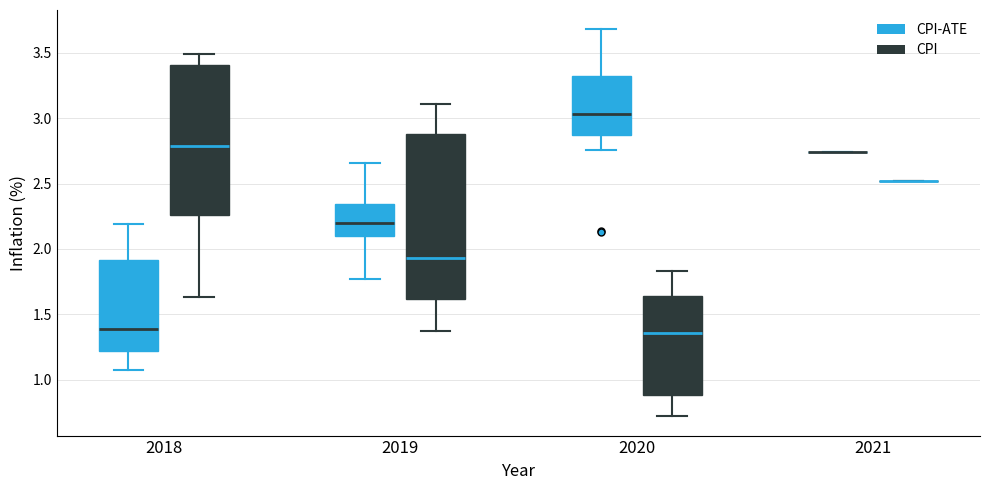

Reading left to right, transcribe this box plot: for each box, give where its median line is, the range the box spans, and where its two whiskers end, as read against the y-axis. The values are not printed on the chart, so give them approximately, as read against the axis.

2018 (CPI-ATE): median 1.40, box 1.20 to 1.90, whiskers 1.05 to 2.20
2018 (CPI): median 2.80, box 2.25 to 3.40, whiskers 1.65 to 3.50
2019 (CPI-ATE): median 2.20, box 2.10 to 2.35, whiskers 1.75 to 2.65
2019 (CPI): median 1.95, box 1.60 to 2.90, whiskers 1.35 to 3.10
2020 (CPI-ATE): median 3.05, box 2.85 to 3.30, whiskers 2.75 to 3.70
2020 (CPI): median 1.35, box 0.90 to 1.65, whiskers 0.70 to 1.85
2021 (CPI-ATE): box collapsed to a line at 2.75, whiskers 2.75 to 2.75
2021 (CPI): box collapsed to a line at 2.50, whiskers 2.50 to 2.50